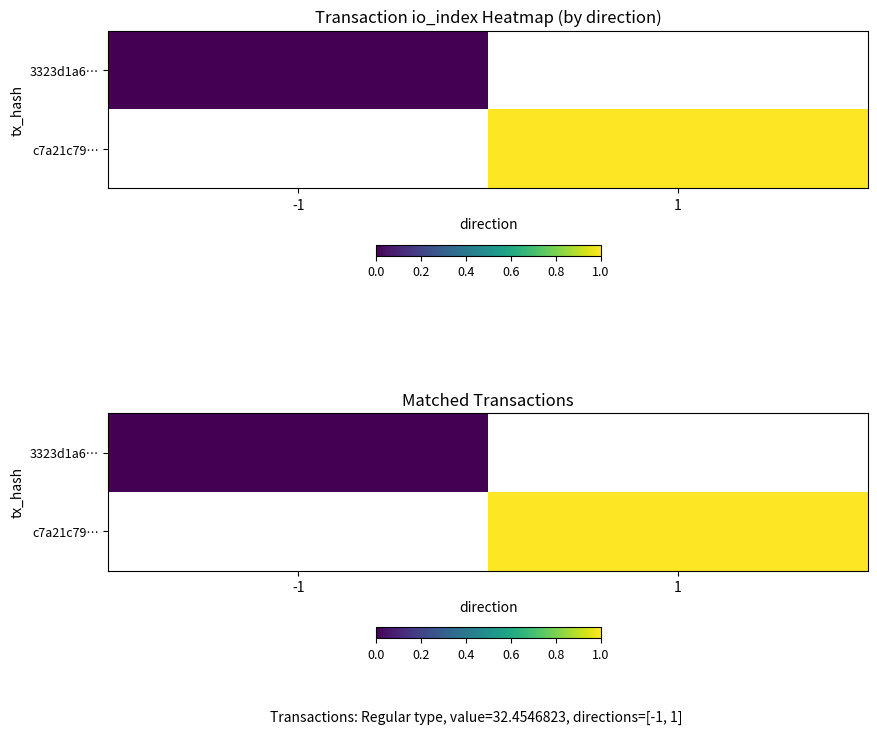

At -1, list the series in order from smallest to largest.

3323d1a6…, c7a21c79…